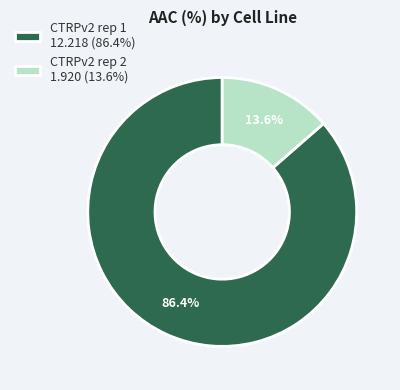

To the nearest percent, what is the combined percentage of CTRPv2 rep 2 and CTRPv2 rep 1?

100%